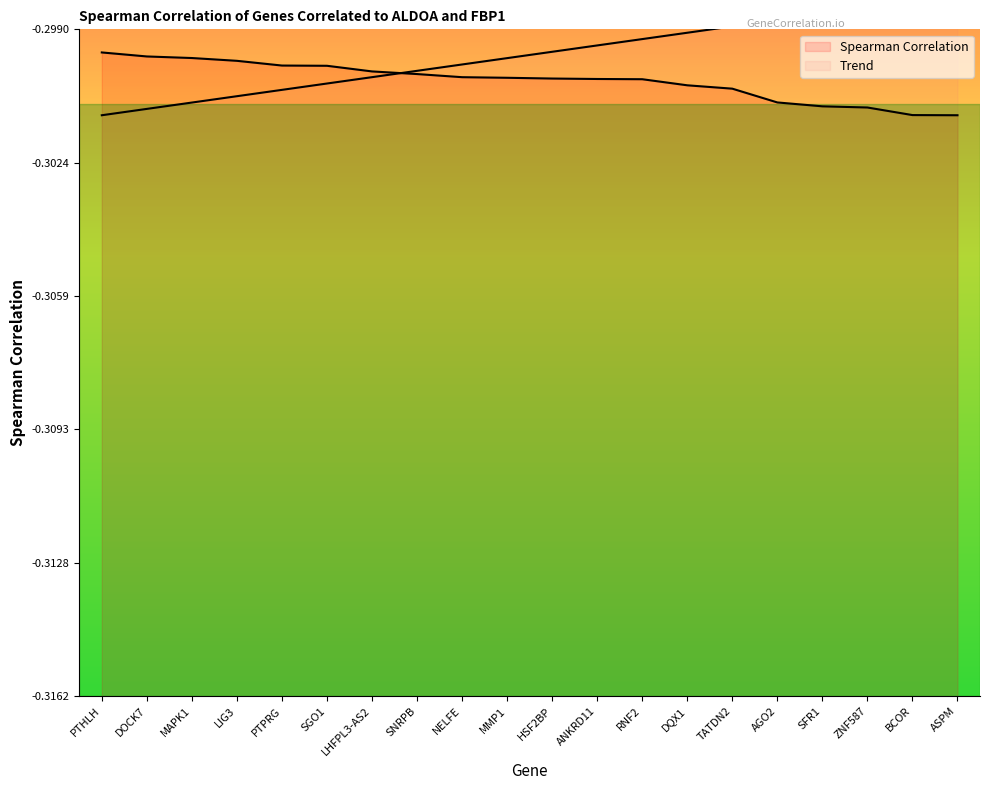

What value does the data have at LHFPL3-AS2?

-0.3